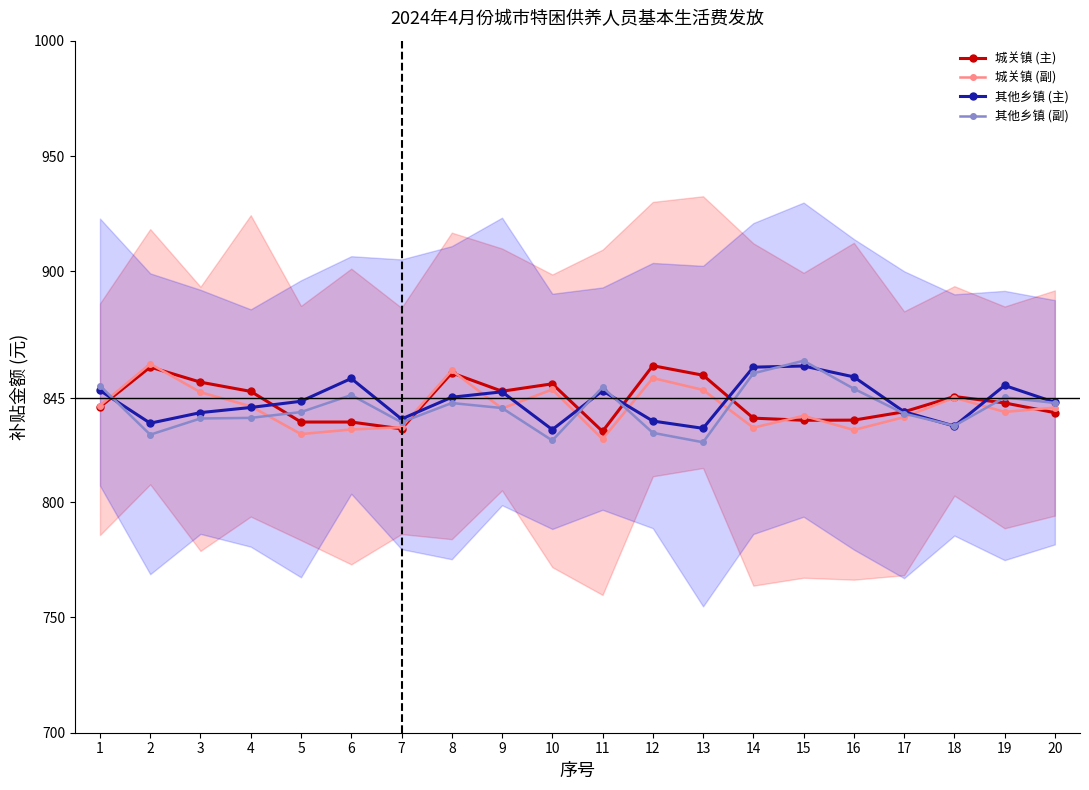

What is the sum of all 城关镇 (副) values?

16823.0